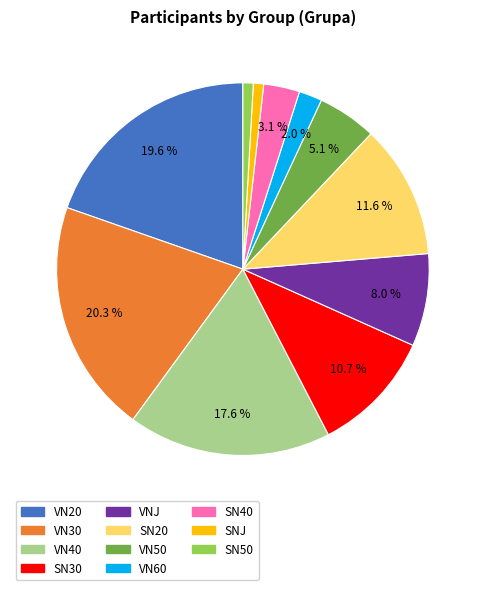

Does any single category account for the majority?

No